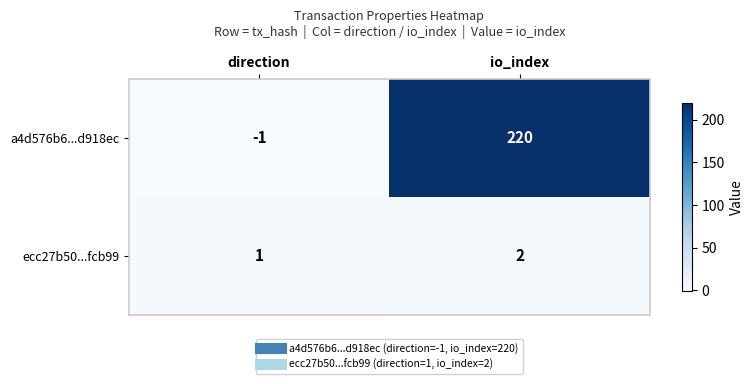

Rank the series at direction from lowest to highest value.

a4d576b6...d918ec, ecc27b50...fcb99